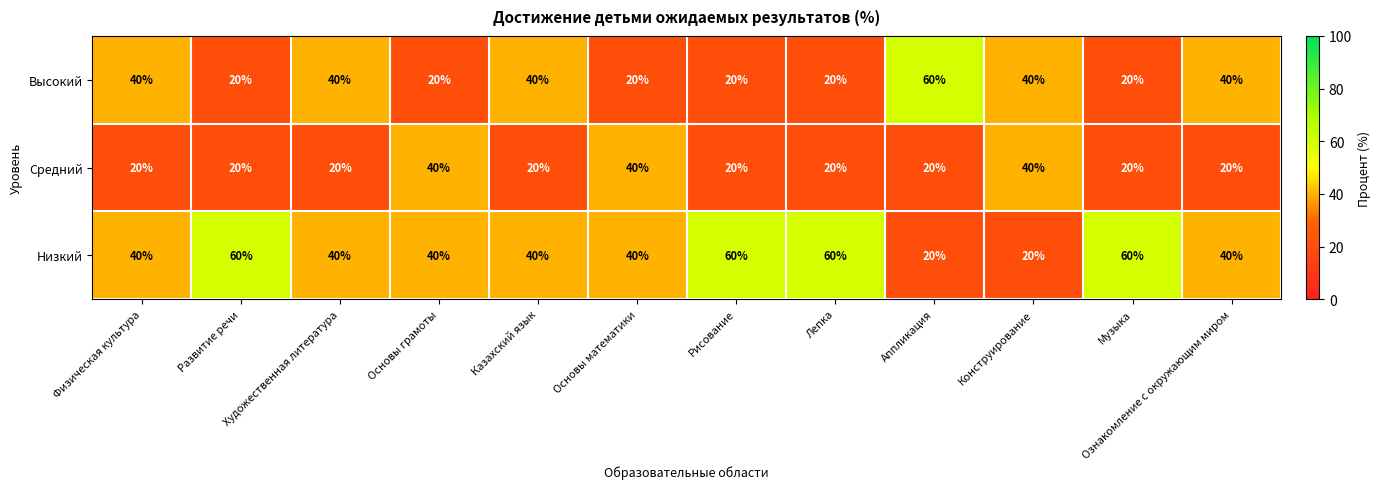

The value of Низкий at Основы математики is 11. True or false?

False